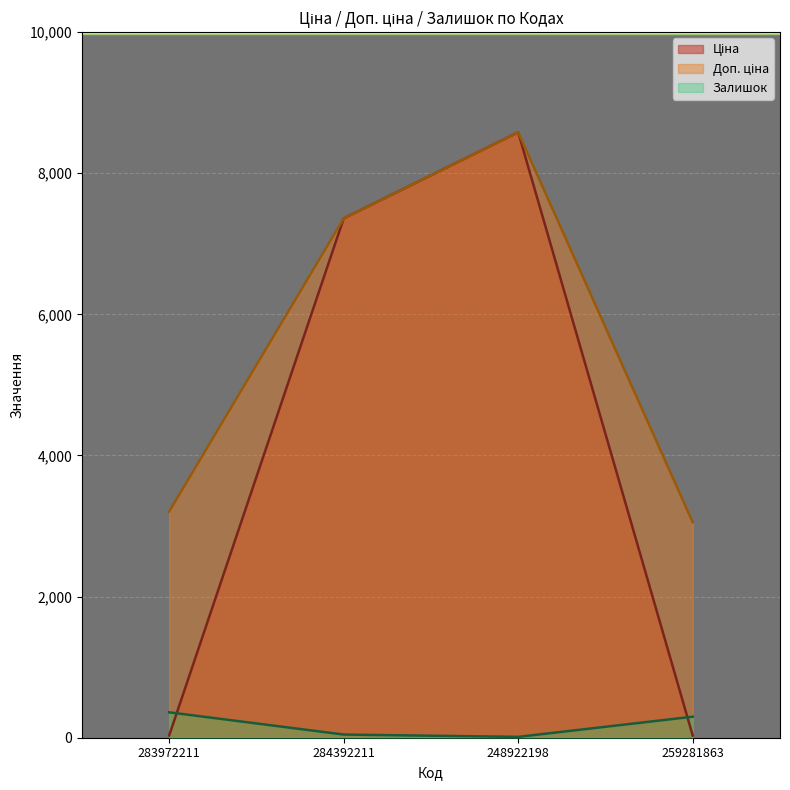

Between 283972211 and 248922198, which series saw the biggest shift?

Ціна